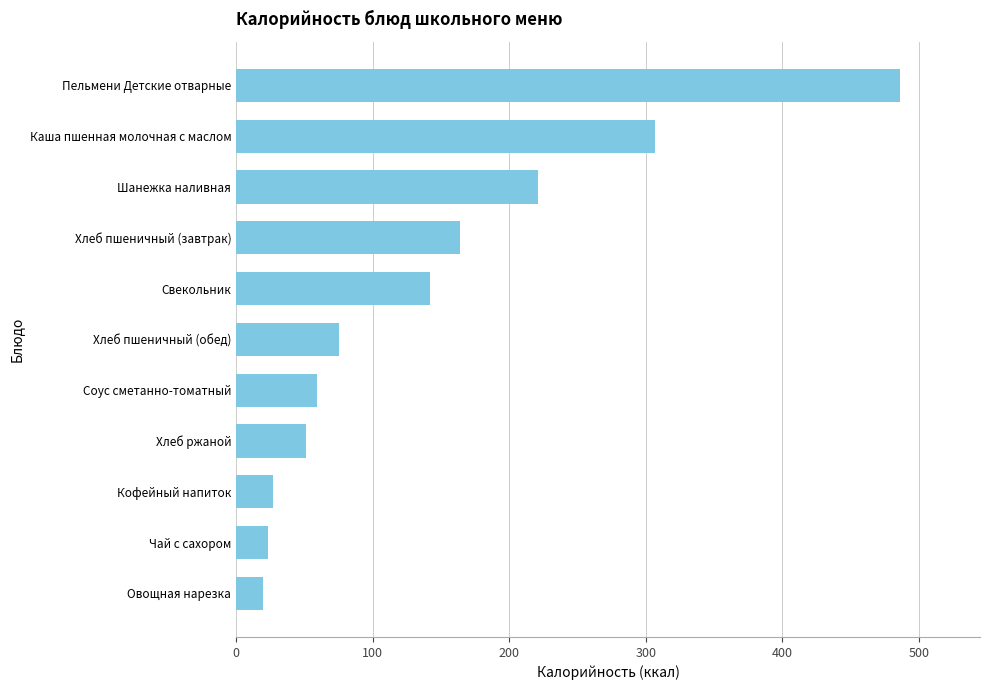

What is the ratio of the value at Шанежка наливная to the value at Кофейный напиток?

8.3